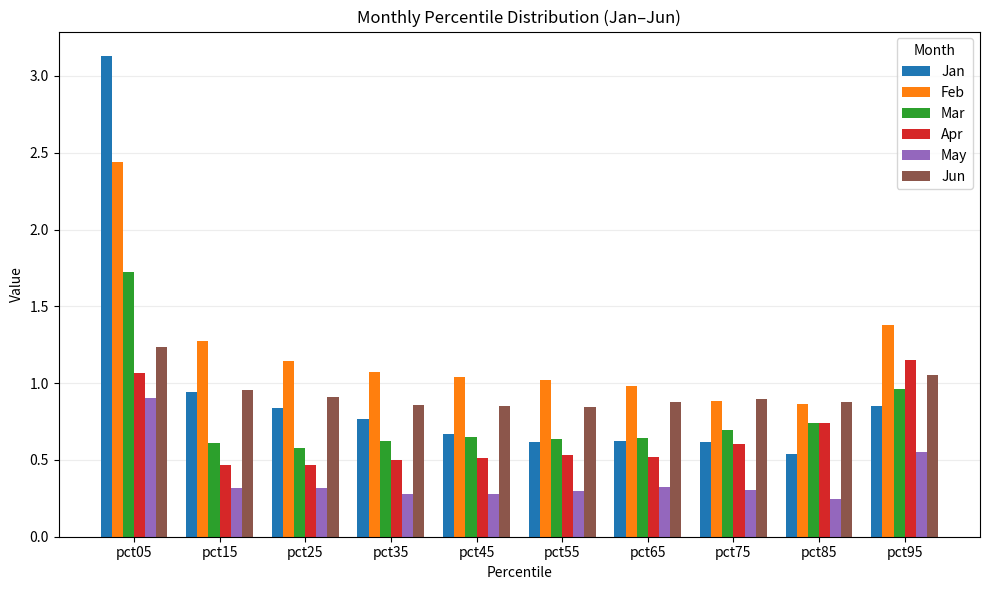

Which series has the widest spread of values?

Jan